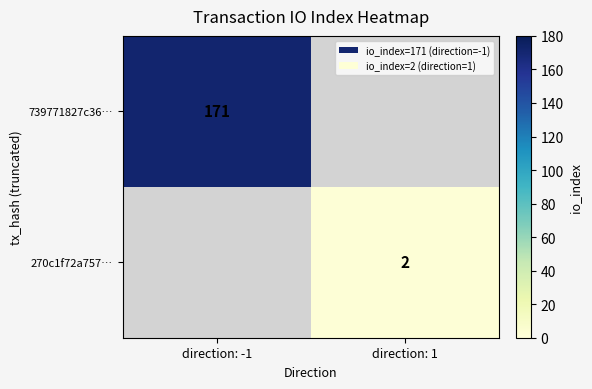

Is it true that 739771827c36… equals 40 at direction: -1?

False